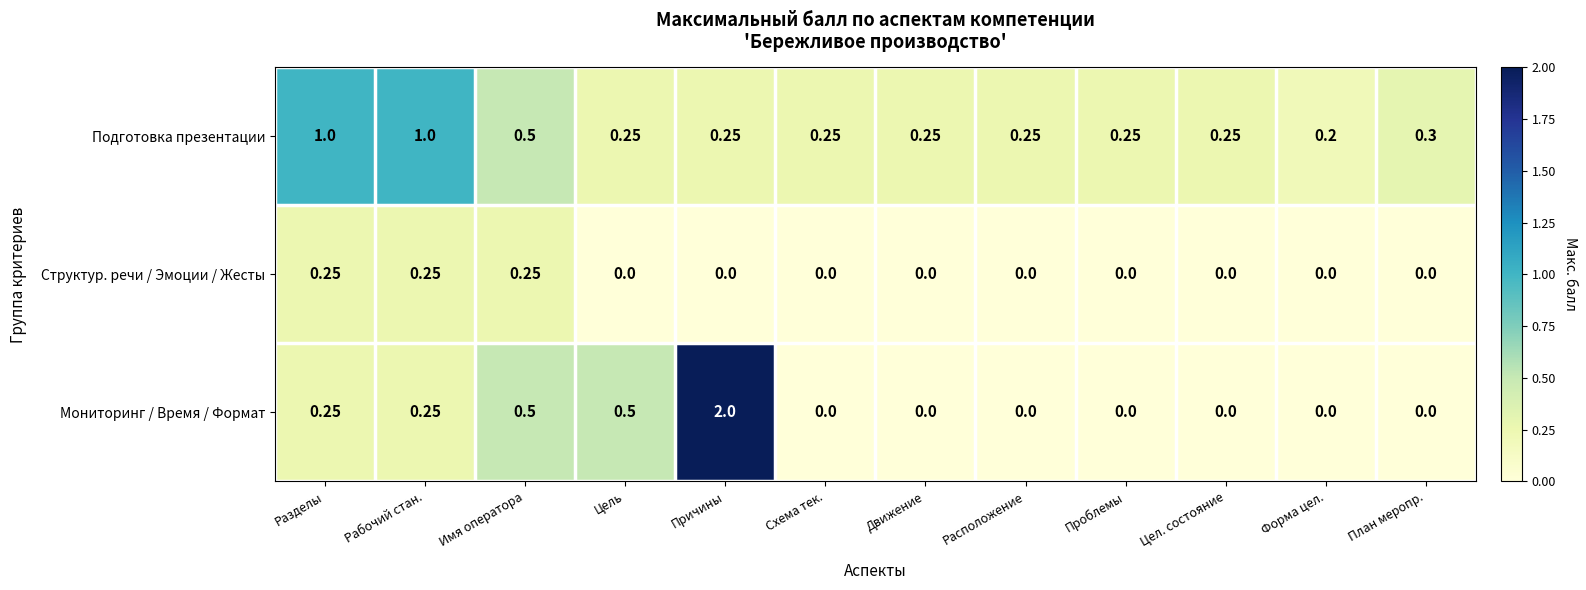

Which label corresponds to the largest value in the chart?

Причины